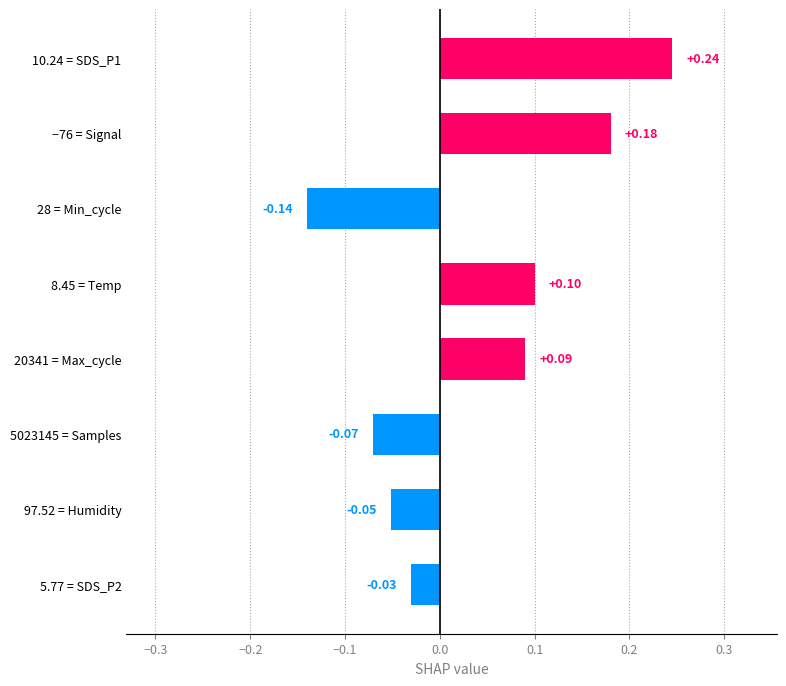

Which has a higher value, 5023145 = Samples or 10.24 = SDS_P1?

10.24 = SDS_P1